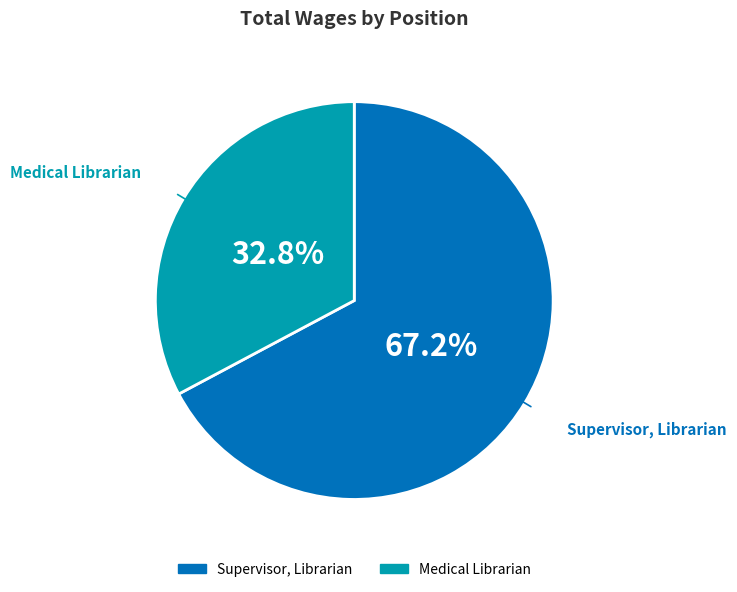

Which category has the smallest portion of the pie?

Medical Librarian